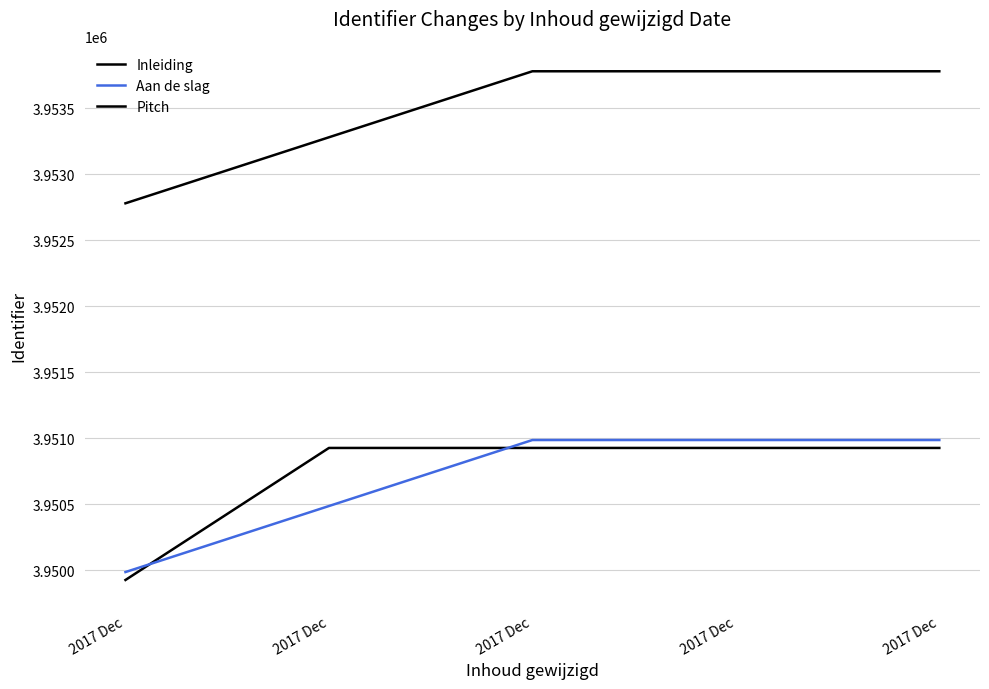

How many series are shown in this chart?

3